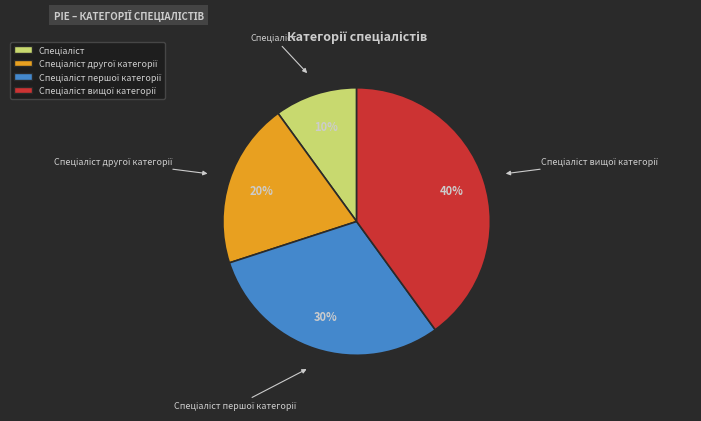

To the nearest percent, what is the difference between the largest and smallest slice percentages?

30%